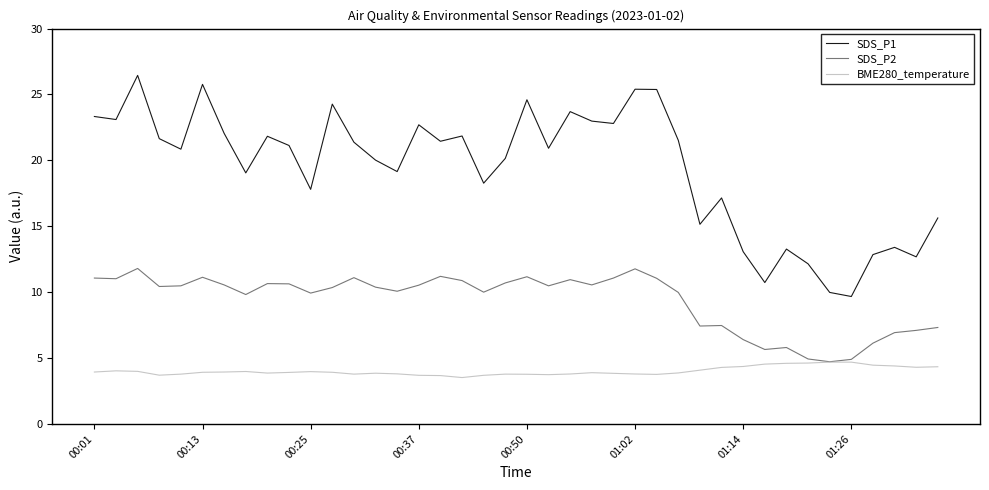

True or false: SDS_P1 and BME280_temperature intersect in this chart.

False